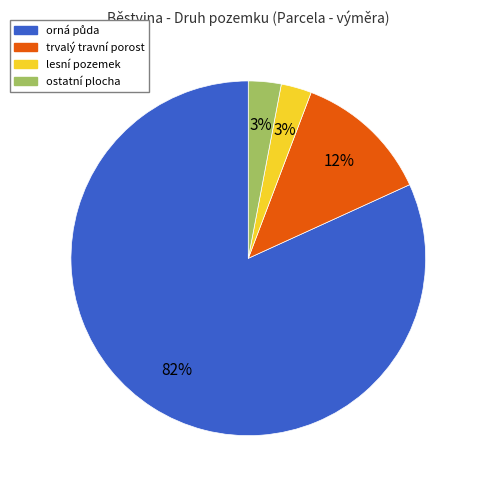

To the nearest percent, what is the average slice percentage?

25%